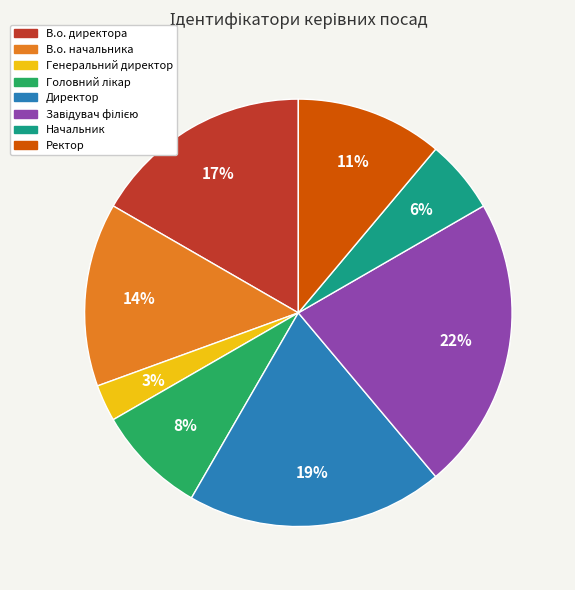

To the nearest percent, what is the average slice percentage?

12%